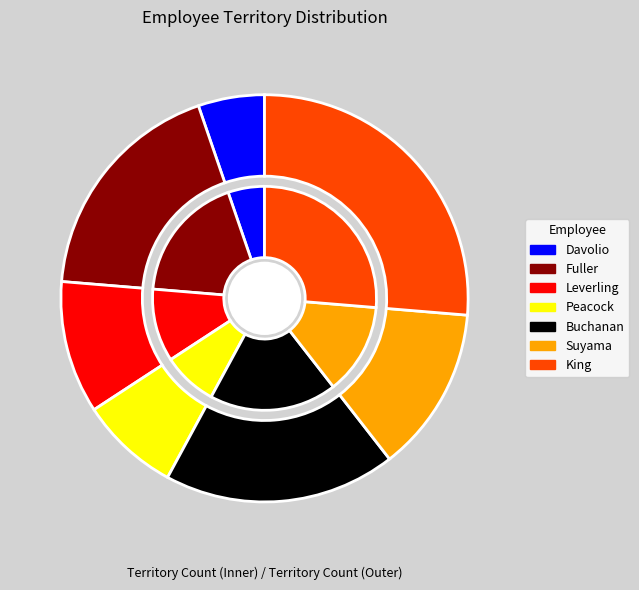

To the nearest percent, what is the difference between the Davolio and Fuller slice percentages?

13%